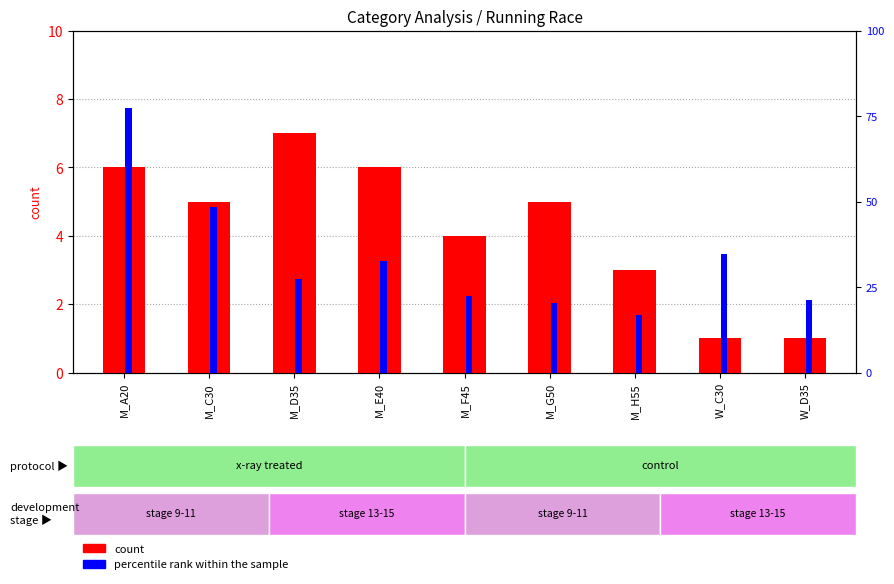

Which series changed the most between M_G50 and W_C30?

count